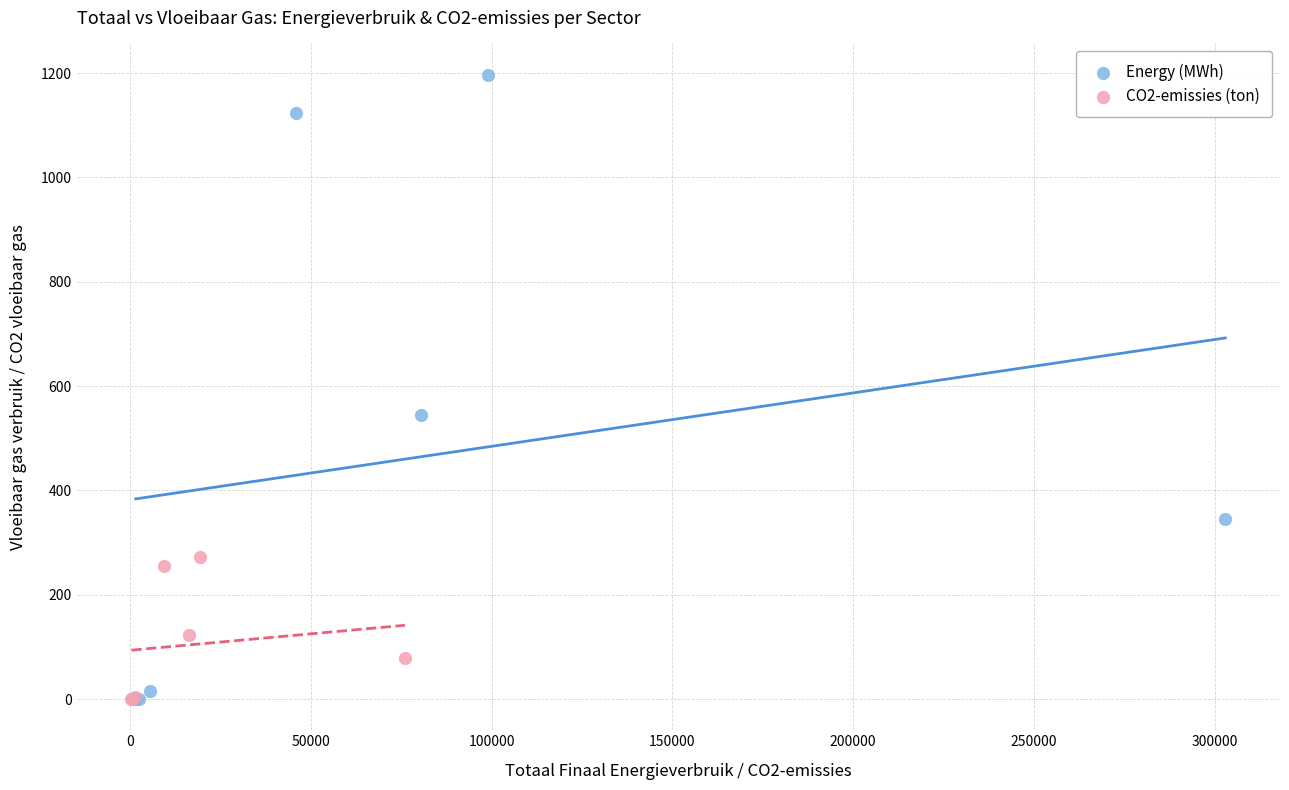

Which series has the largest Y range (max minus min)?

Energy (MWh)